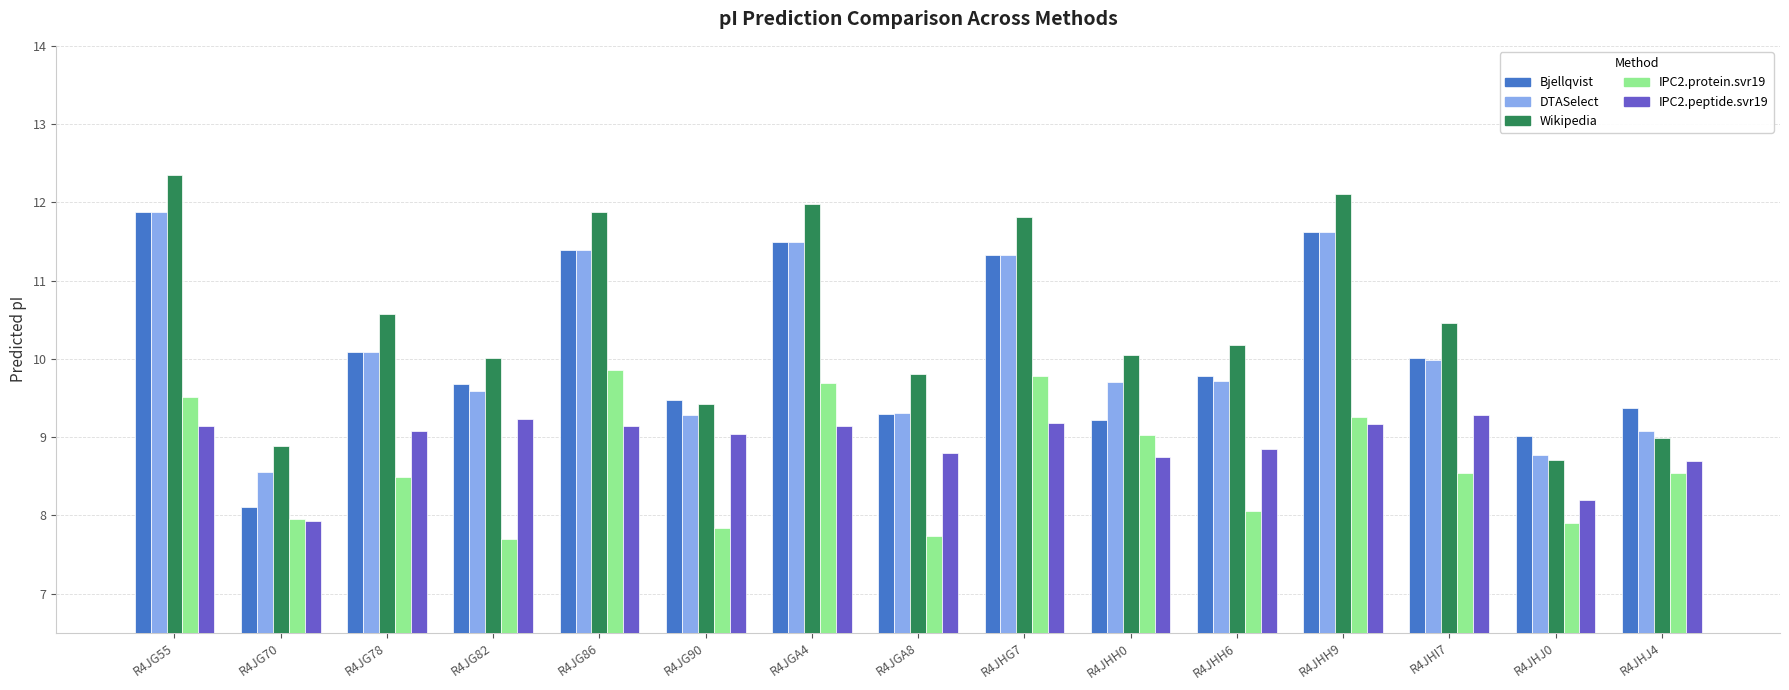

Which series has the largest total across all categories?

Wikipedia